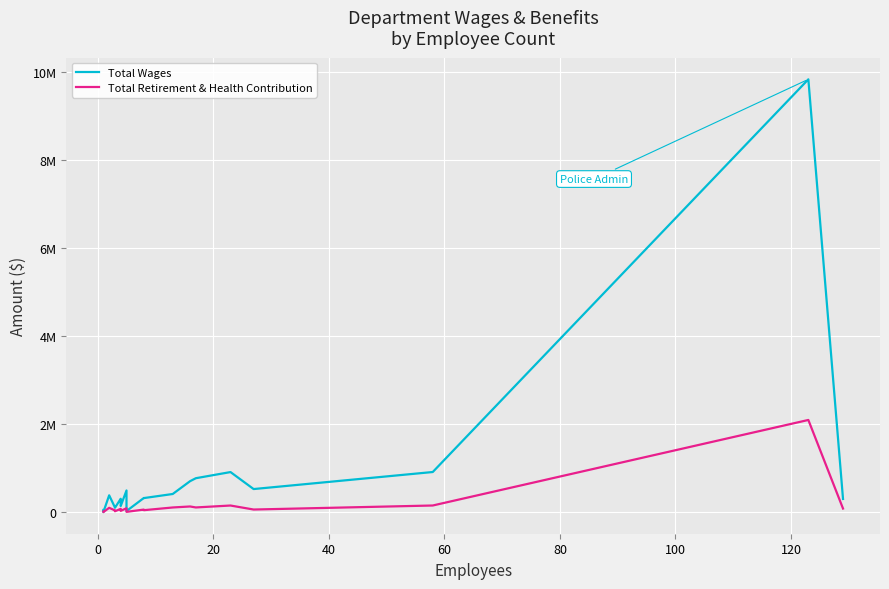

True or false: Total Retirement & Health Contribution has more than 2 interior local peaks.

True